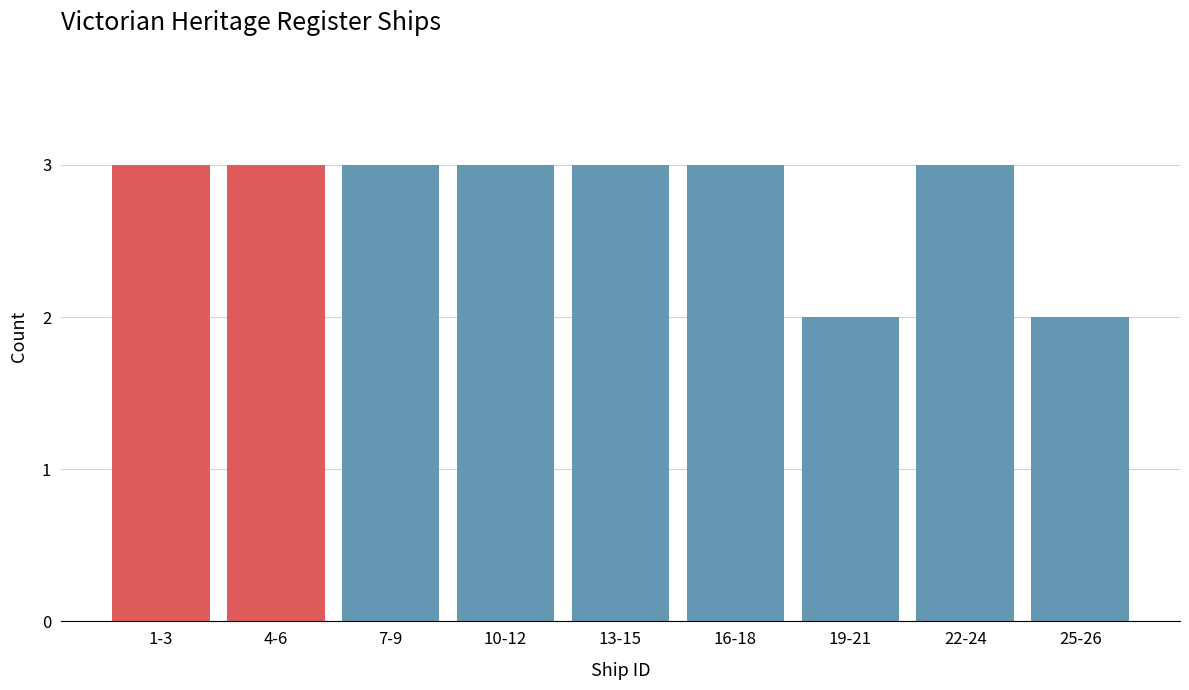

Reading right to left, what are all the values shown in this chart?

2	3	2	3	3	3	3	3	3